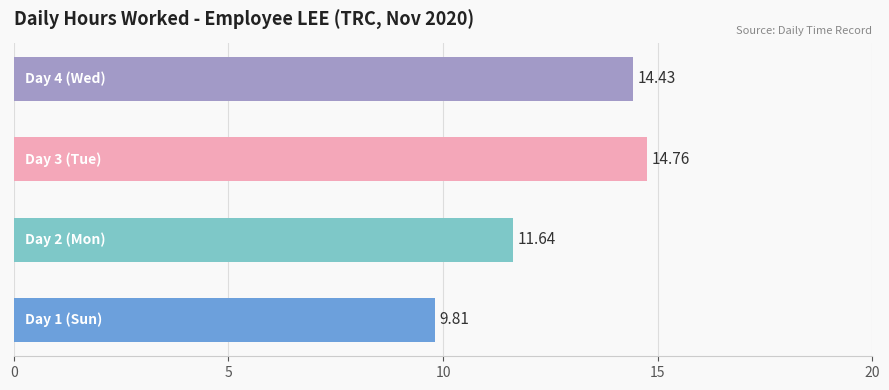

Count the number of values greater than 14.

2